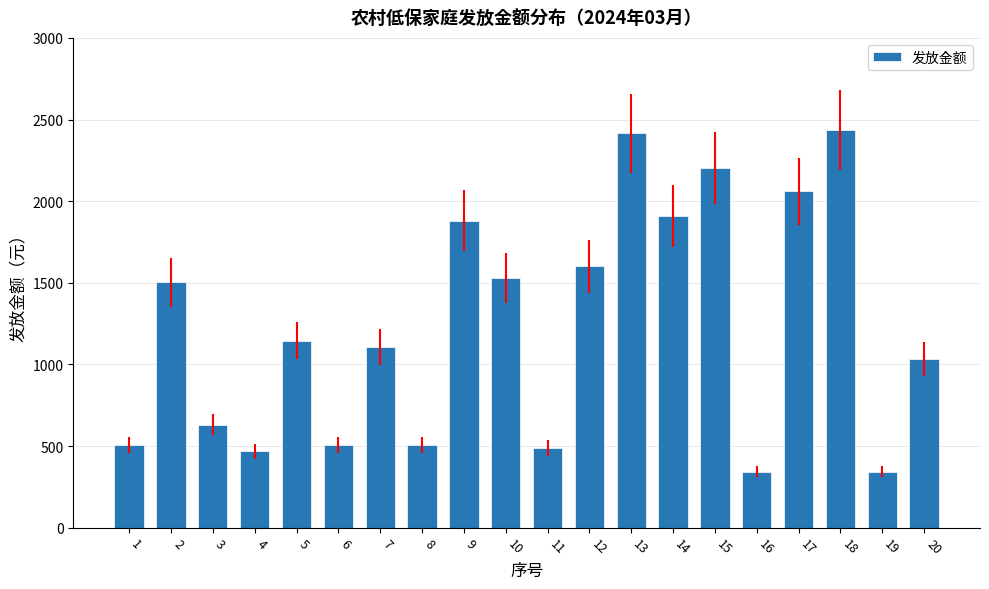

What is the change in value from 2 to 15?

+702